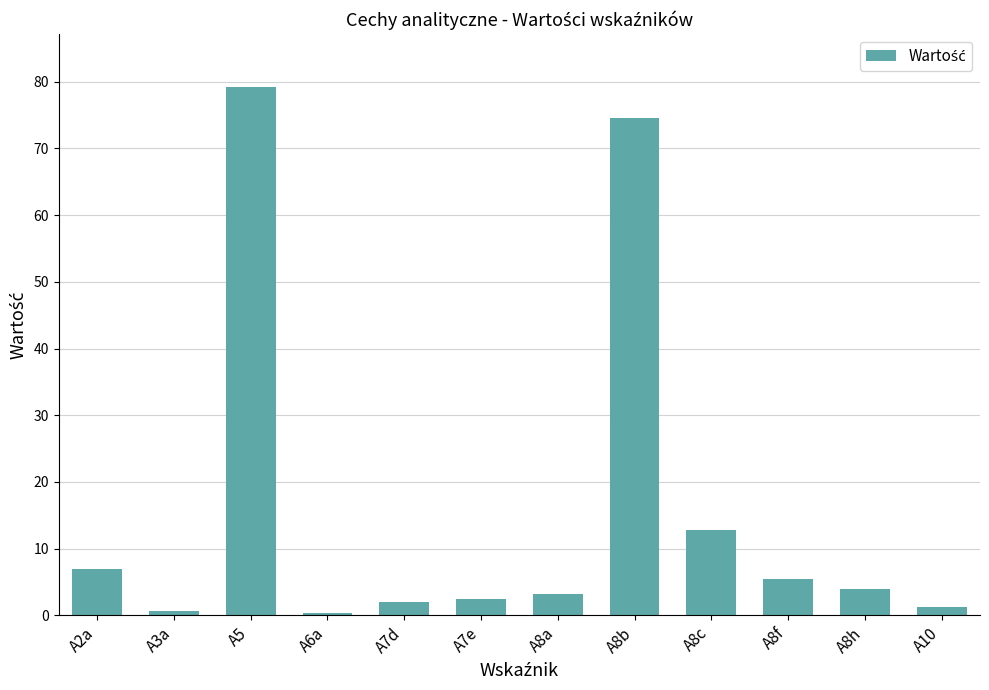

Which category has the highest value across all series?

A5